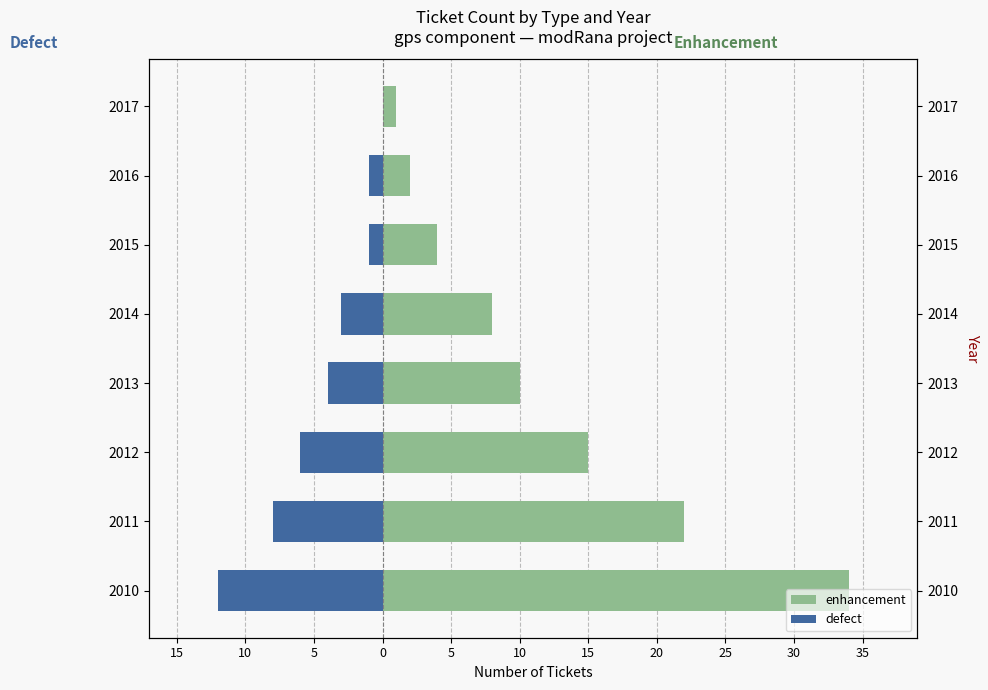

True or false: enhancement has a value of 10 at 2010.

False